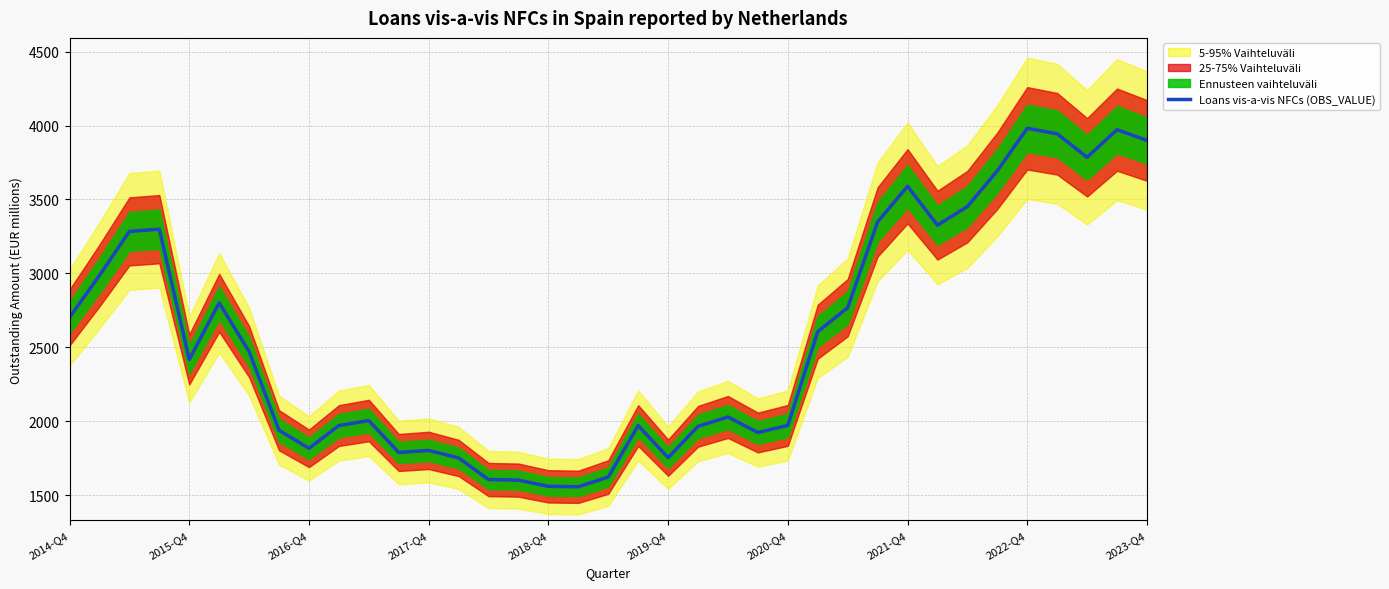

What is the difference between the maximum and minimum values?

2424